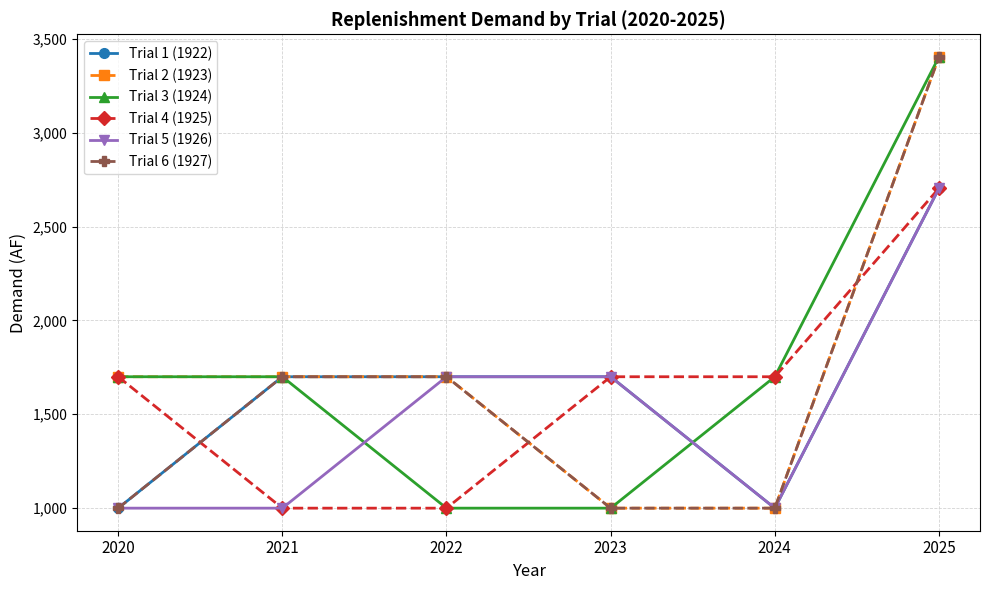

What is the difference between the second highest and minimum values in the Trial 3 (1924) series?

700